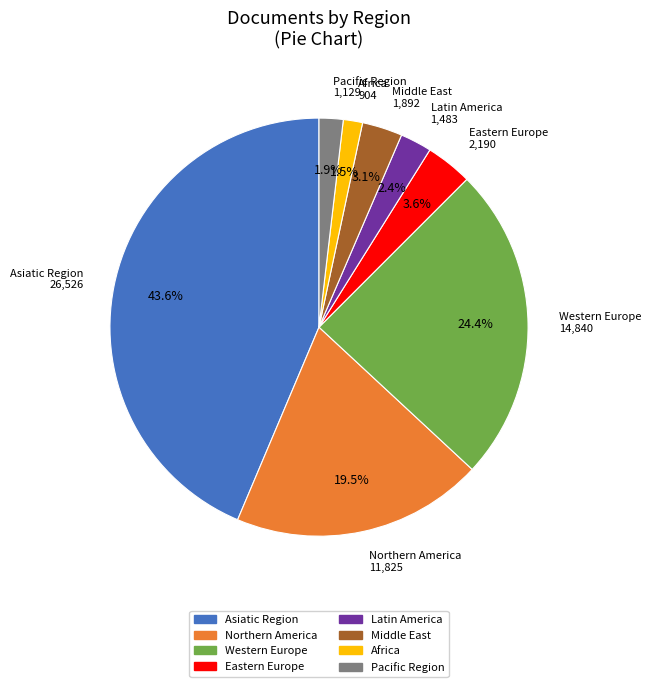

Does Latin America account for over 50% of the chart?

No